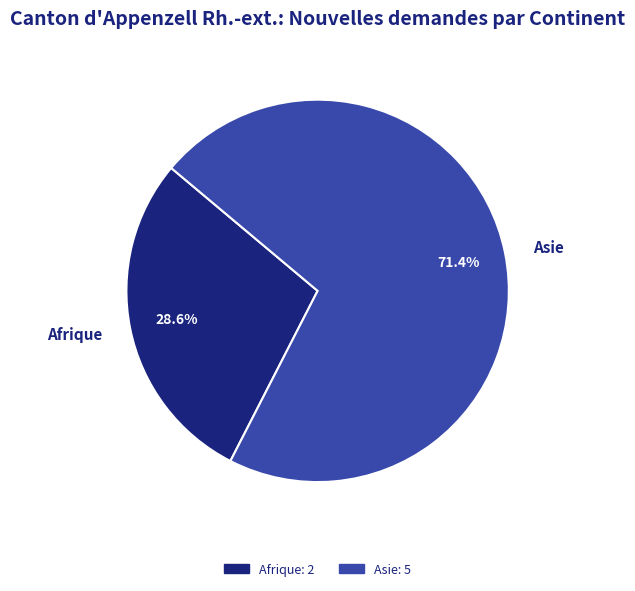

Rank the categories by value from highest to lowest.

Asie, Afrique